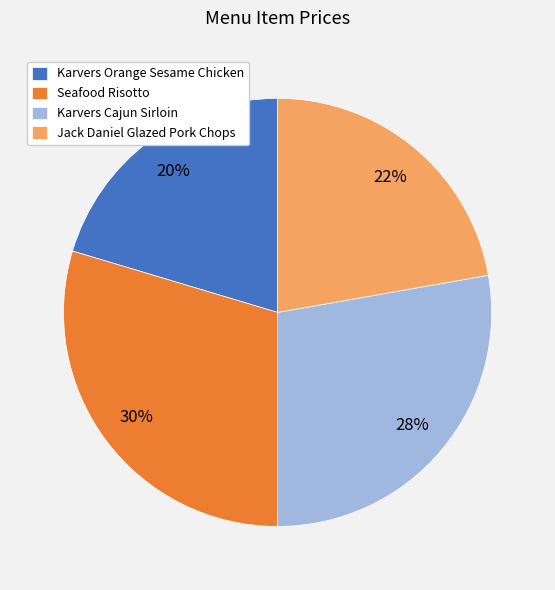

Is there a majority slice in this chart?

No